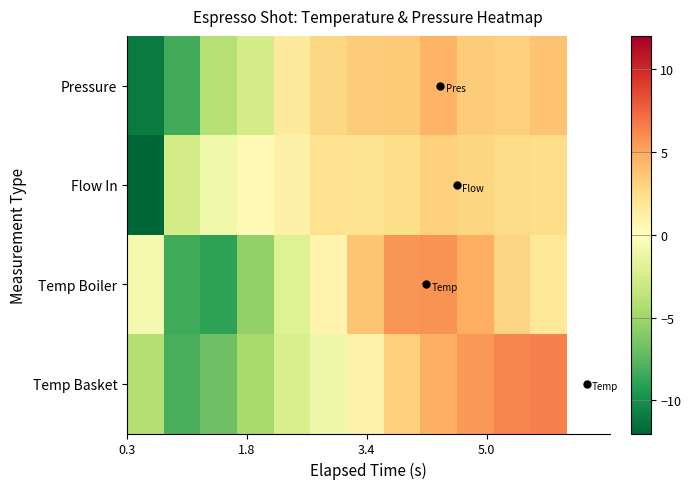

How many series are shown in this chart?

4